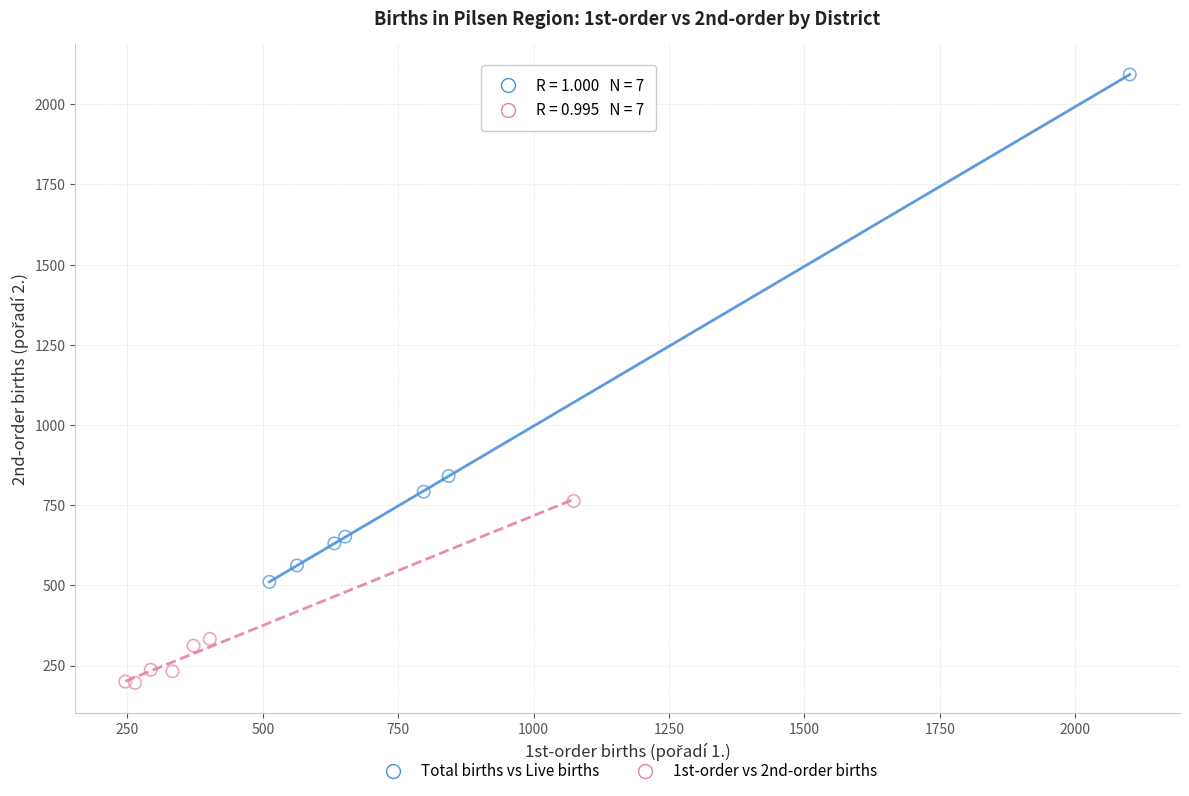

Which series contains the highest Y value?

Total births vs Live births